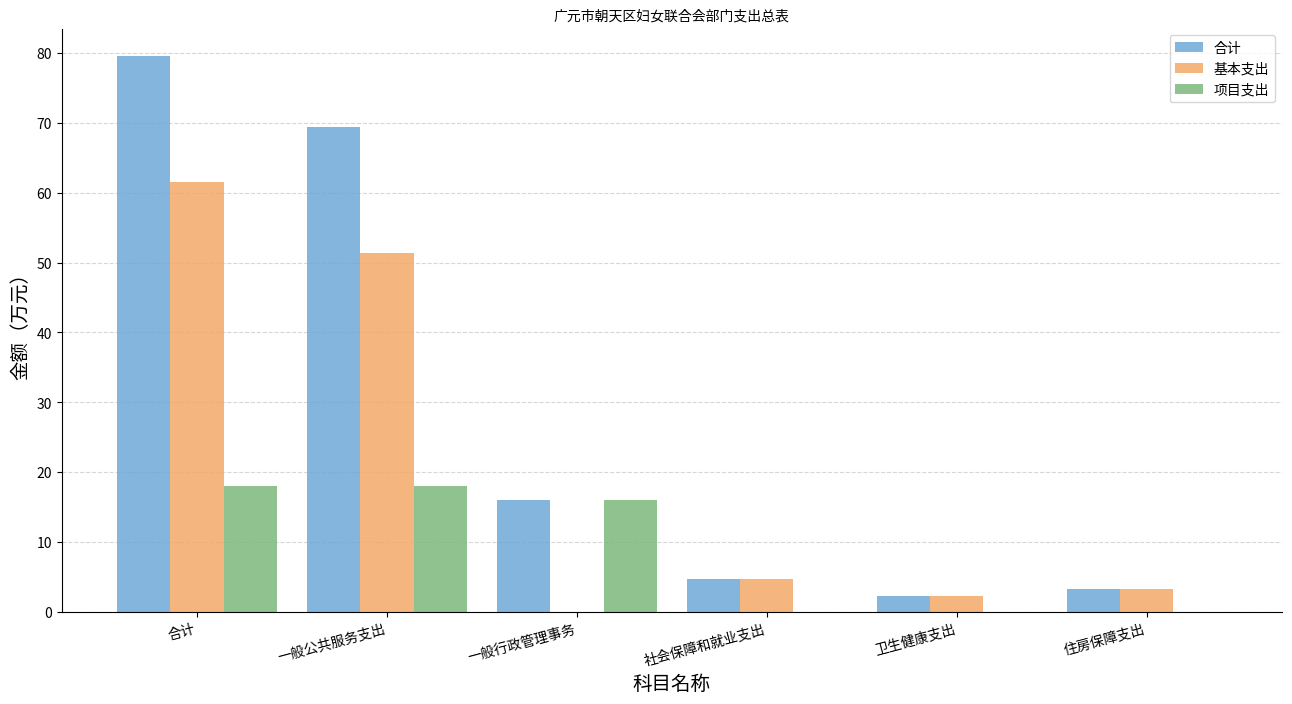

Is the value of 合计 at 一般行政管理事务 greater than the value of 基本支出 at 合计?

No